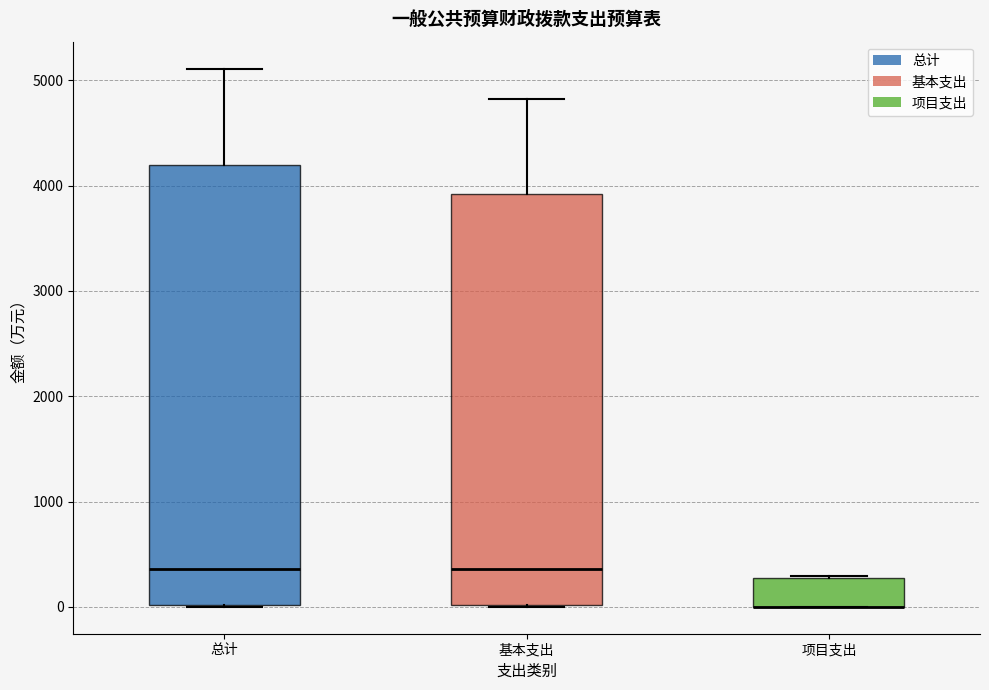

Reading left to right, read every box against the y-axis: the position of its median line, the range the box covers, and the ends of its whiskers. The values are not printed on the chart, so give them approximately, as read against the axis.

总计: median 400, box 0 to 4200, whiskers 0 to 5100
基本支出: median 400, box 0 to 3900, whiskers 0 to 4800
项目支出: median 0 (drawn on the box's lower edge), box 0 to 300, whiskers 0 to 300